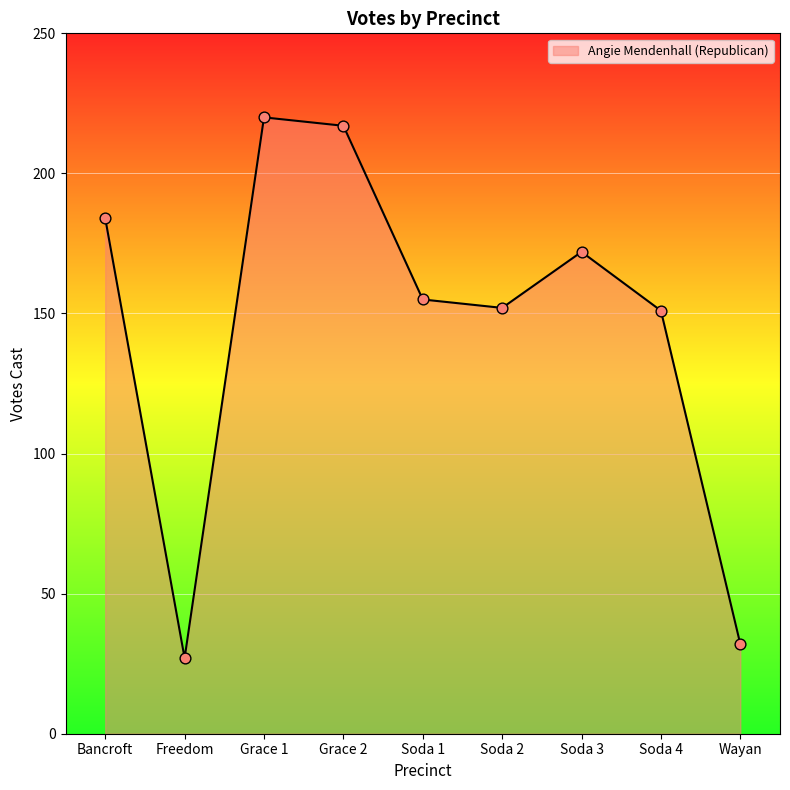

What is the change in value from Soda 1 to Wayan?

-123